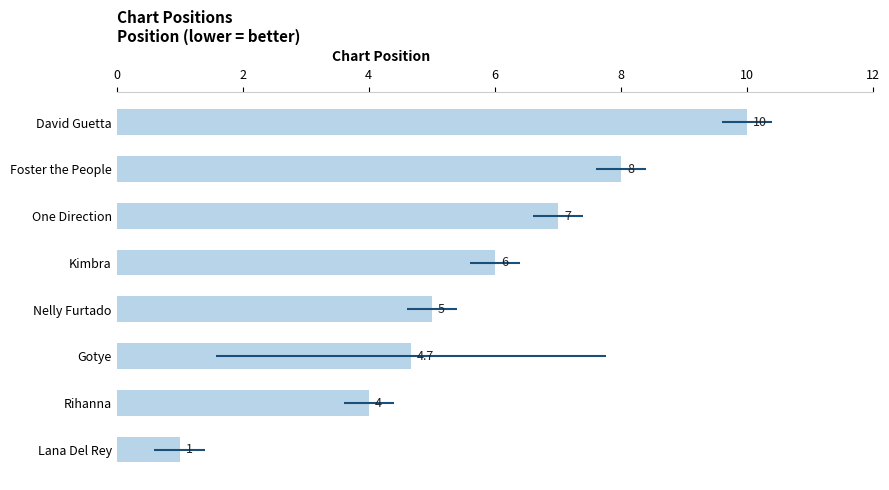

Reading left to right, list all the values displayed in this chart.

1.0	4.0	4.7	5.0	6.0	7.0	8.0	10.0